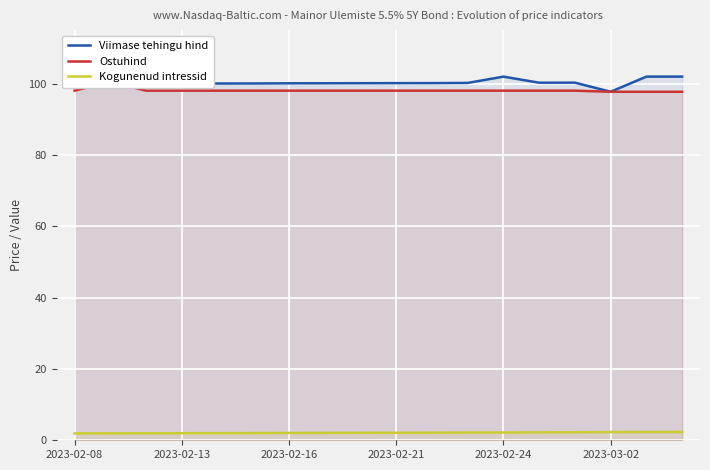

What position from the right is 2023-02-24?

6